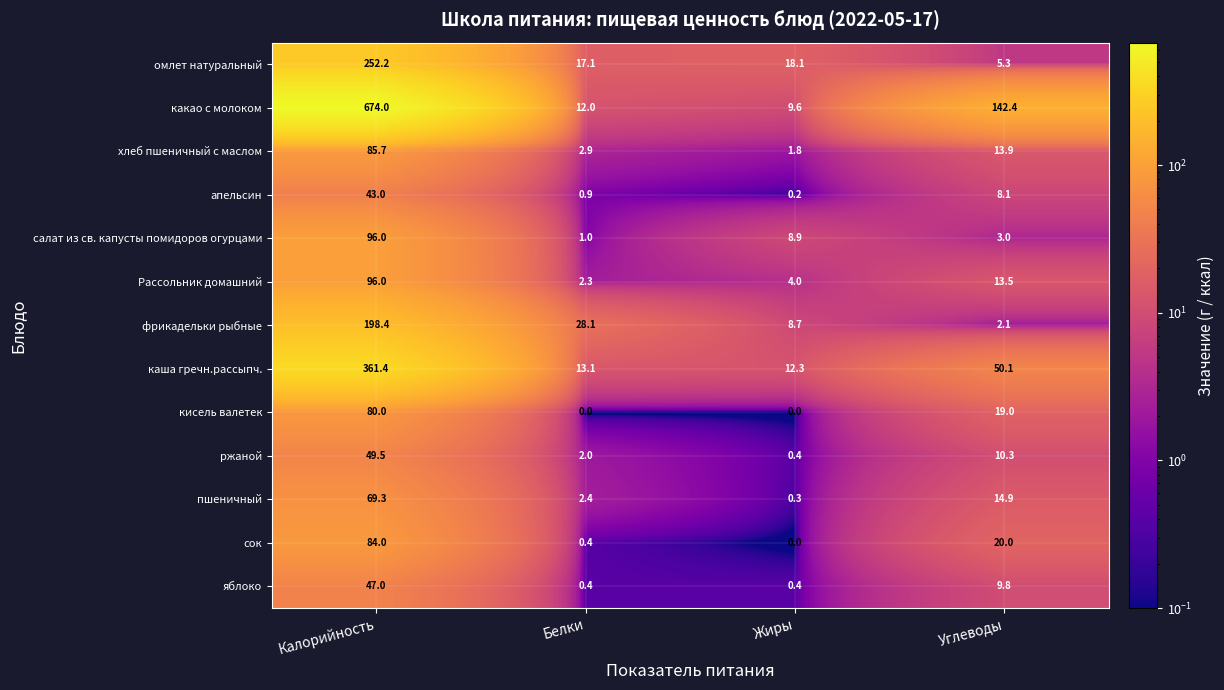

At how many categories does at least one series exceed 28?

3